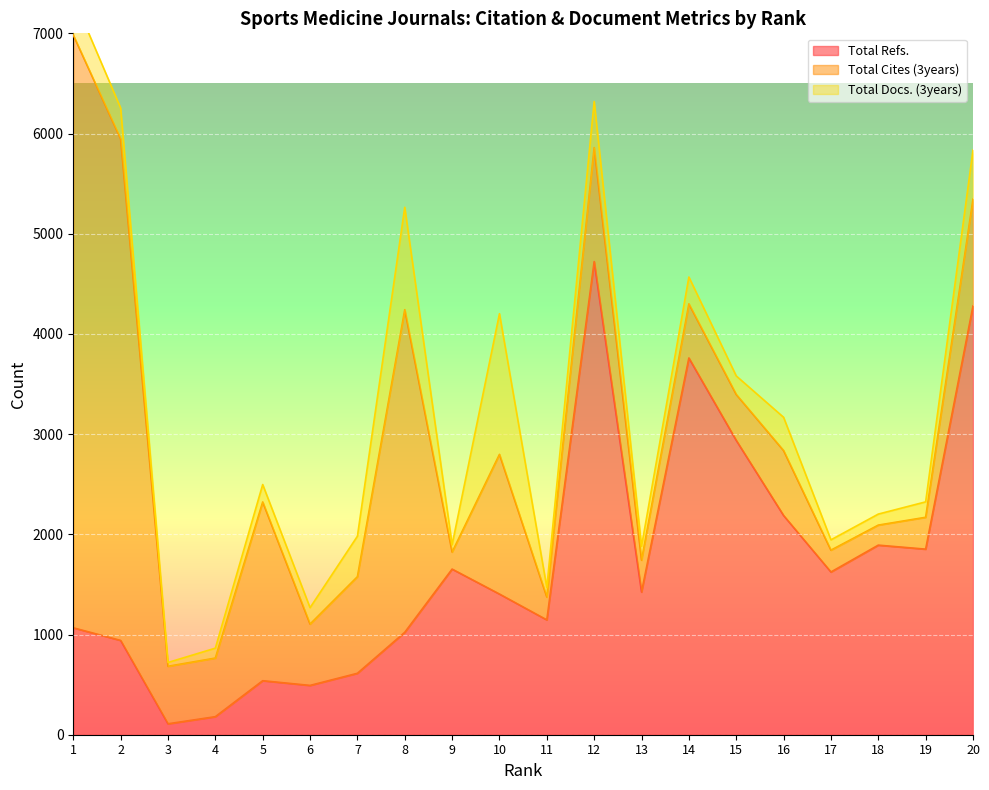

The value of Total Refs. at 6 is 820. True or false?

False